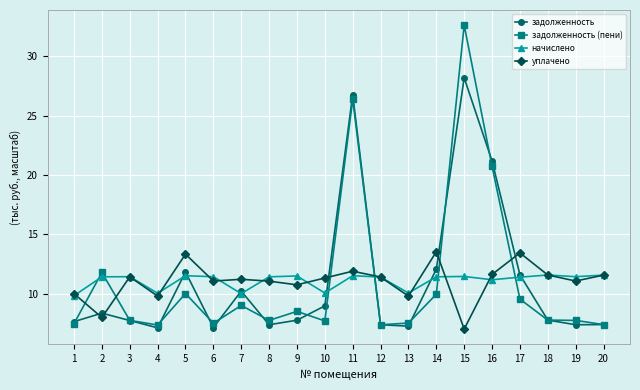

How many times do уплачено and задолженность cross each other?

6